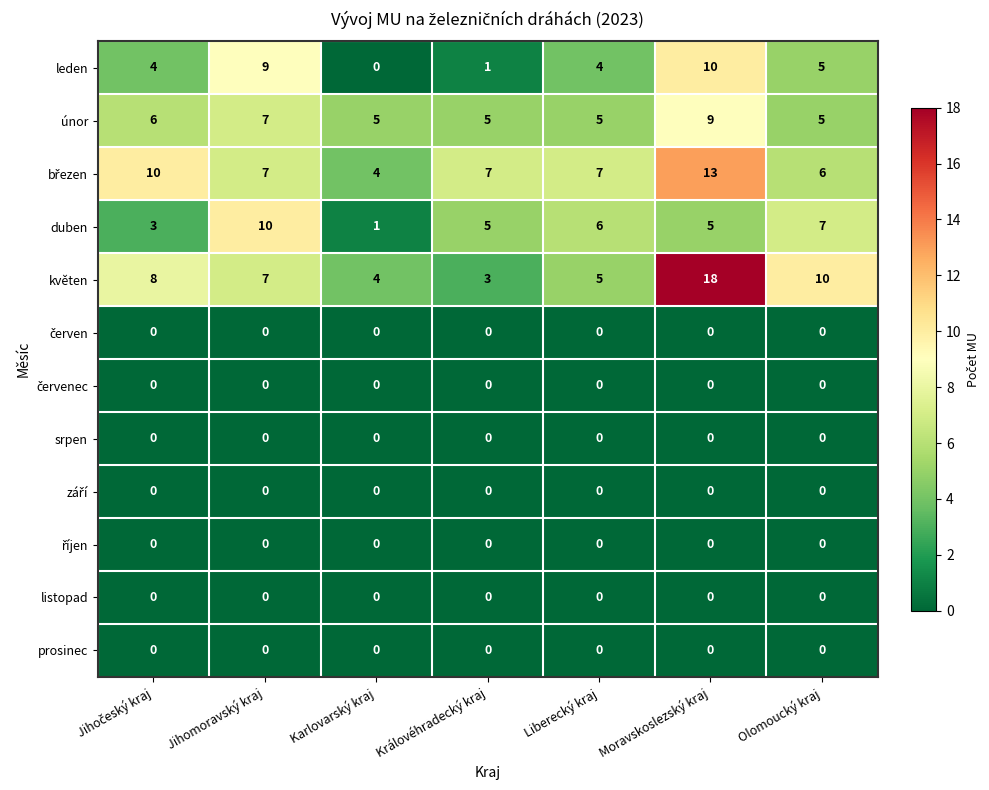

Between Jihomoravský kraj and Královéhradecký kraj, which series saw the biggest shift?

leden